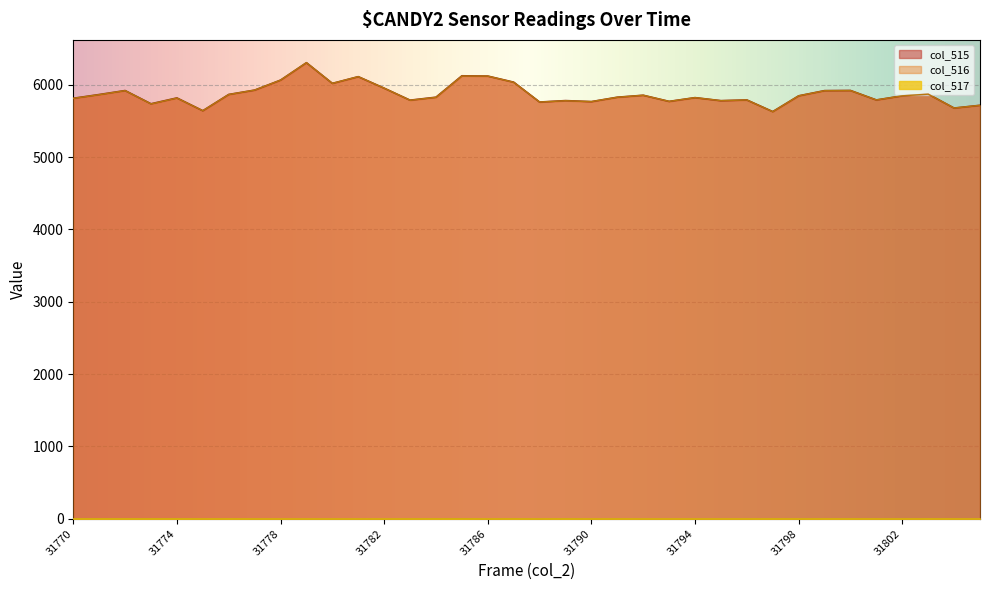

True or false: col_517 and col_515 intersect in this chart.

False